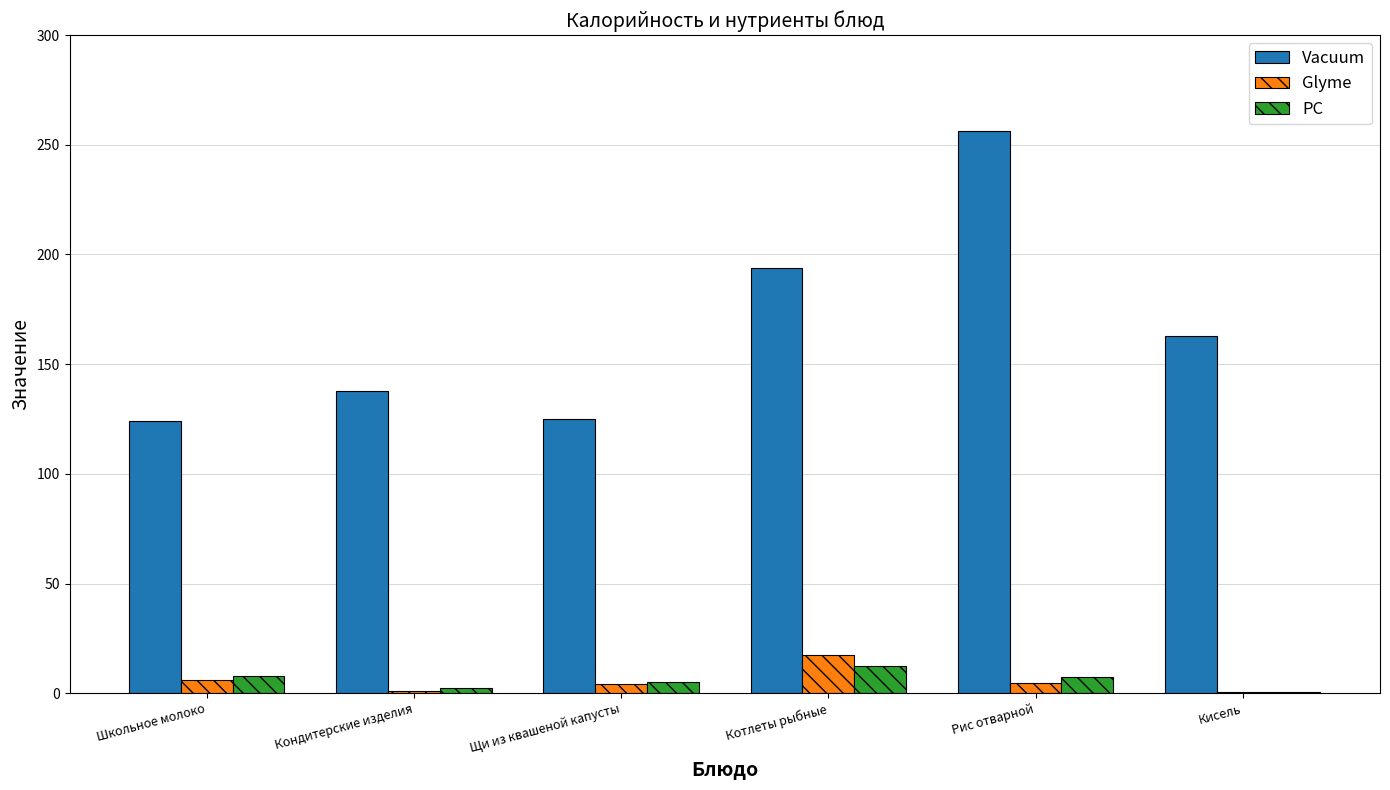

What is the sum of all PC values?

35.6